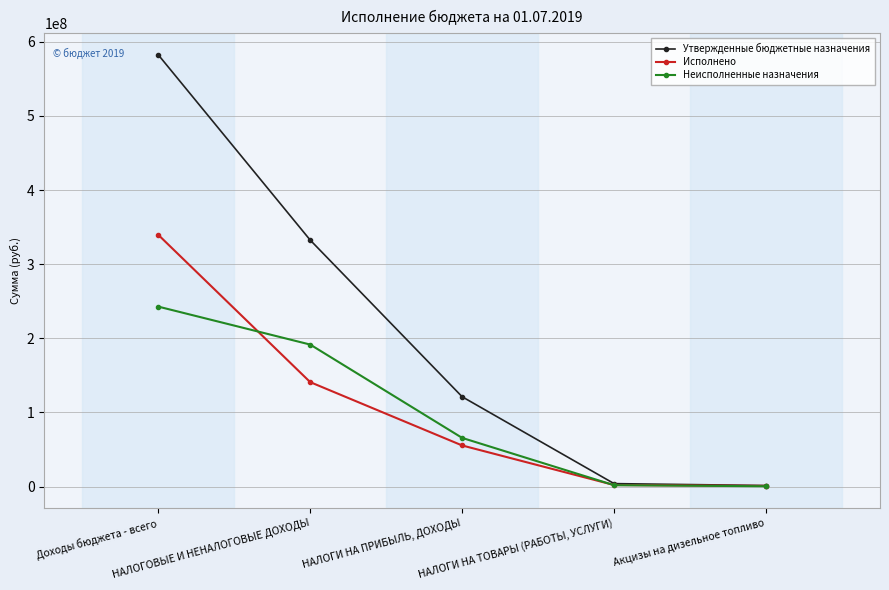

Rank the series at НАЛОГИ НА ПРИБЫЛЬ, ДОХОДЫ from highest to lowest value.

Утвержденные бюджетные назначения, Неисполненные назначения, Исполнено